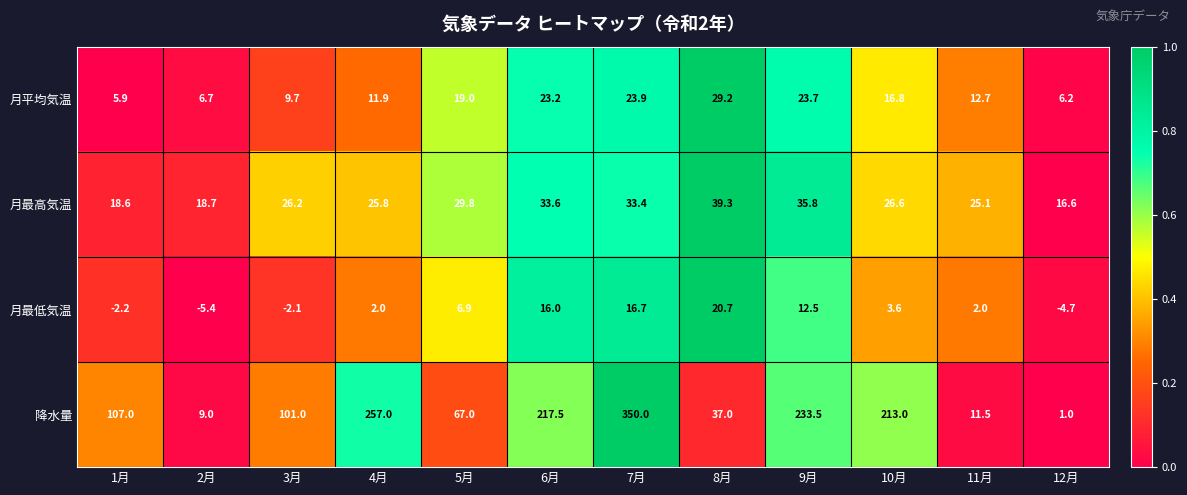

What is the sum of the 月最低気温 values at 4月 and 6月?

18.0